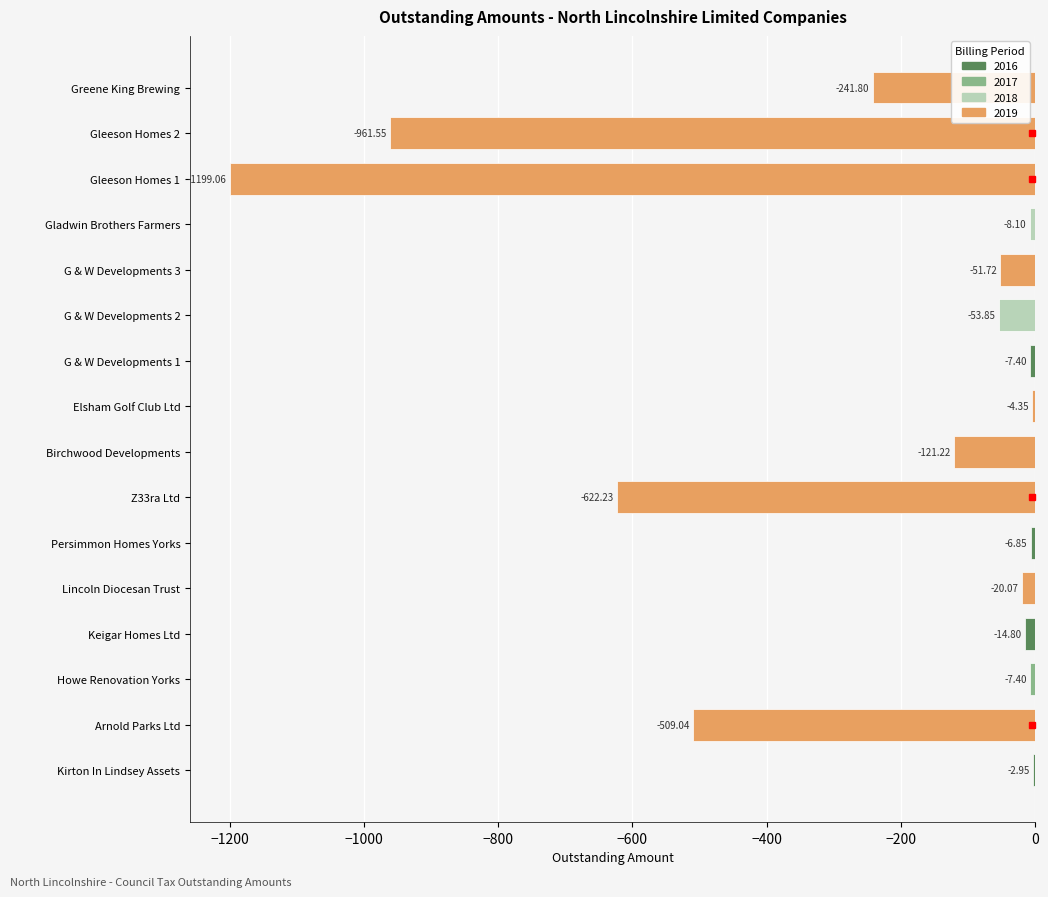

What is the sum of the values at Keigar Homes Ltd and Greene King Brewing?

-256.6